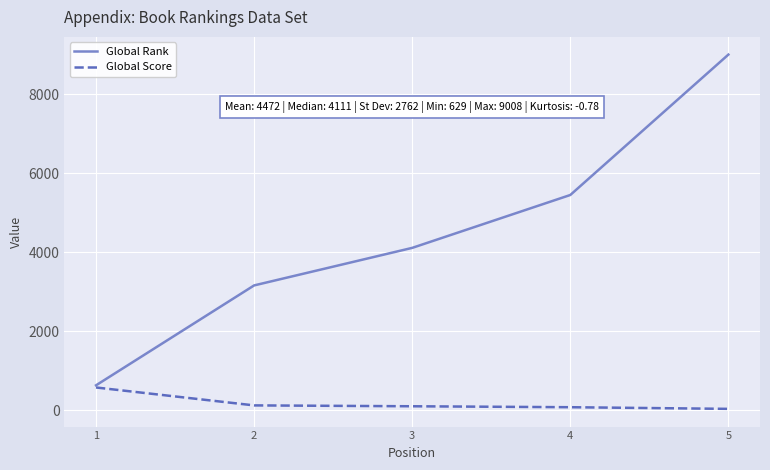

What is the minimum value shown in the chart?

32